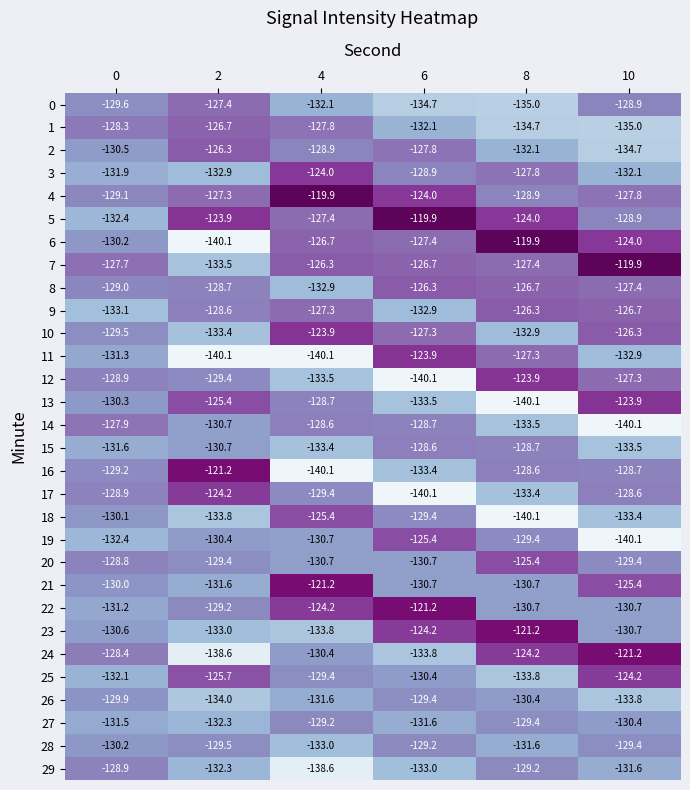

At which category is the sum across all series the highest?

6